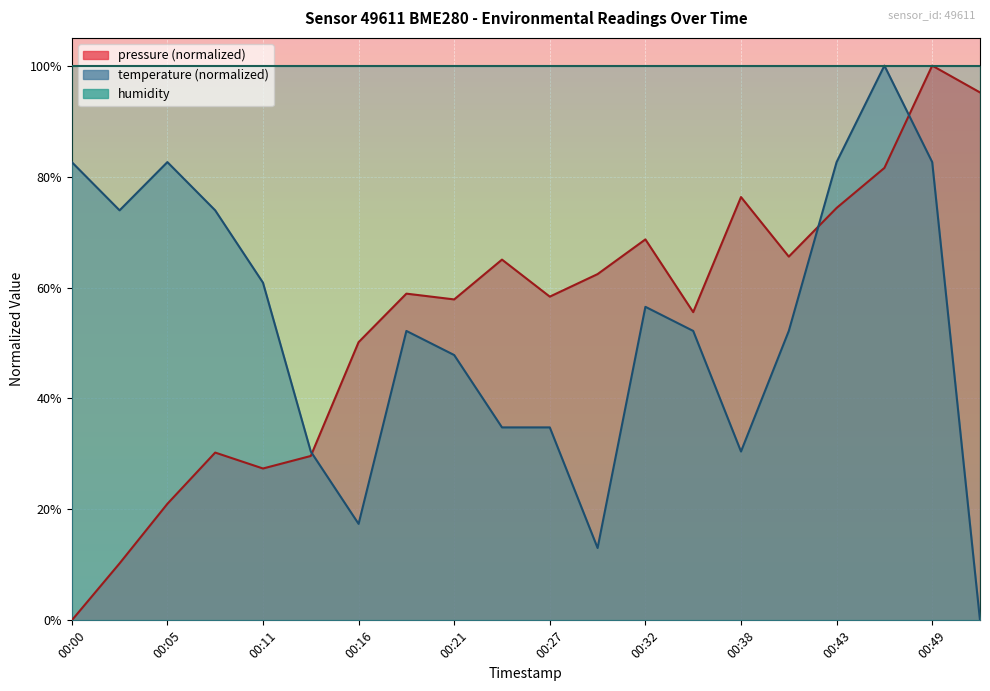

Is it true that pressure equals 58.4 at 00:27?

True